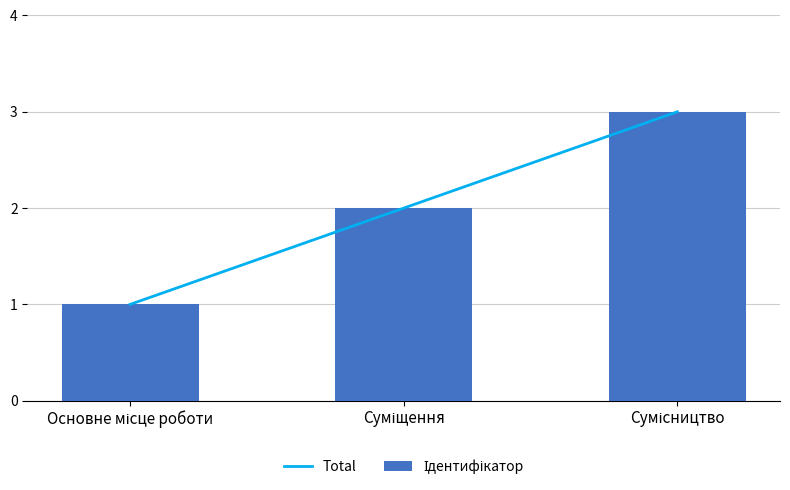

What is the maximum value shown in the chart?

3